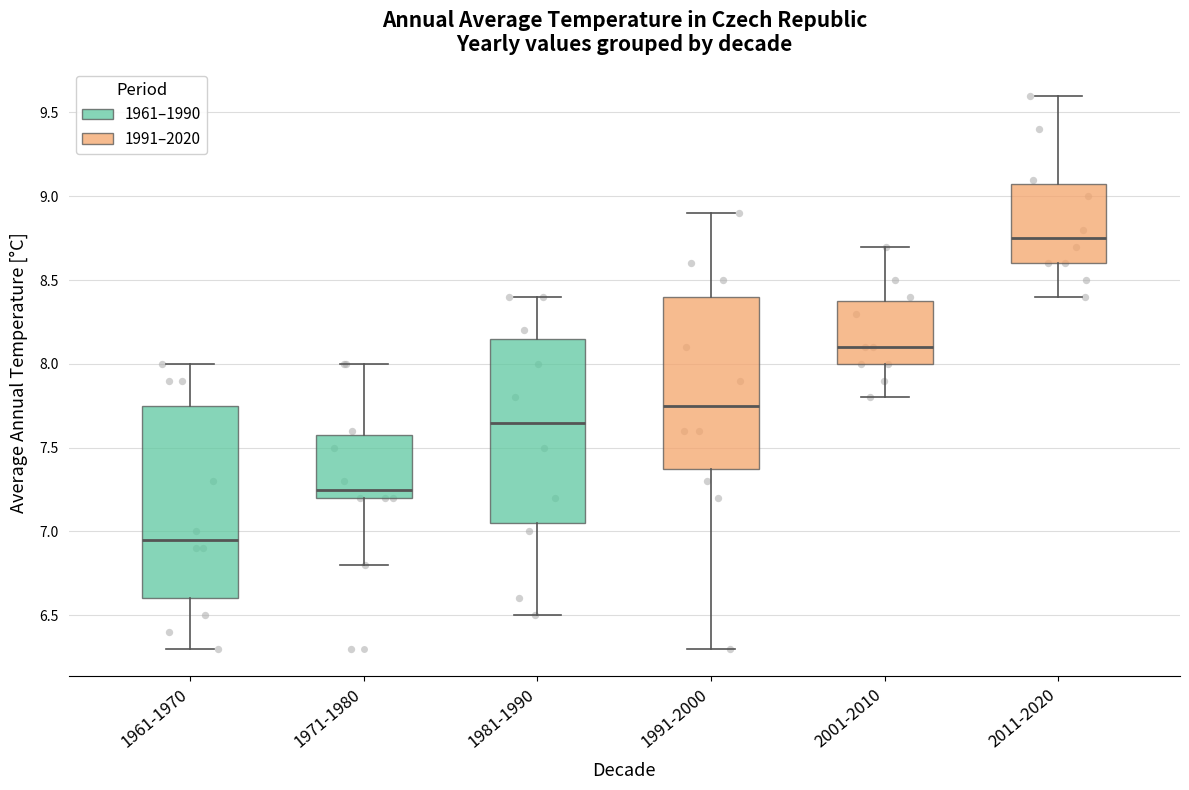

Reading left to right, transcribe this box plot: for each box, give where its median line is, the range the box spans, and where its two whiskers end, as read against the y-axis. The values are not printed on the chart, so give them approximately, as read against the axis.

1961-1970: median 6.95, box 6.60 to 7.75, whiskers 6.30 to 8.00
1971-1980: median 7.25, box 7.20 to 7.60, whiskers 6.80 to 8.00
1981-1990: median 7.65, box 7.05 to 8.15, whiskers 6.50 to 8.40
1991-2000: median 7.75, box 7.40 to 8.40, whiskers 6.30 to 8.90
2001-2010: median 8.10, box 8.00 to 8.40, whiskers 7.80 to 8.70
2011-2020: median 8.75, box 8.60 to 9.10, whiskers 8.40 to 9.60